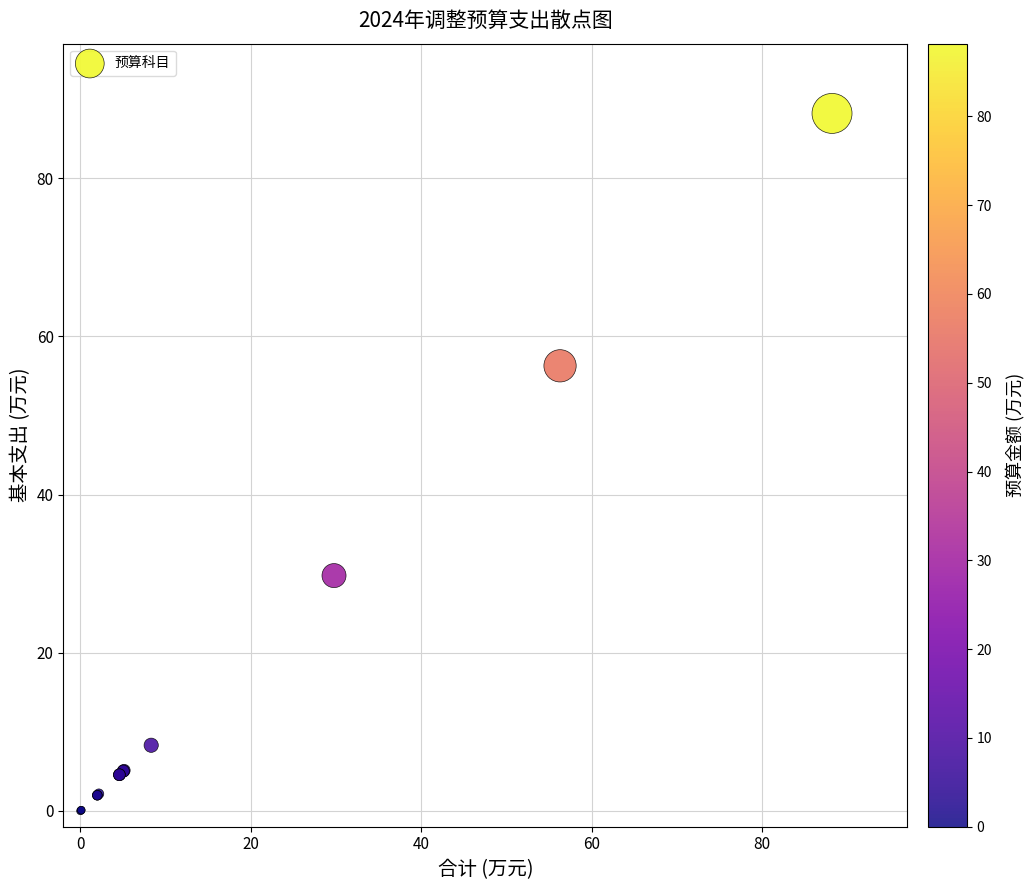

What Y value in the scatter plot is closest to 44?

56.3